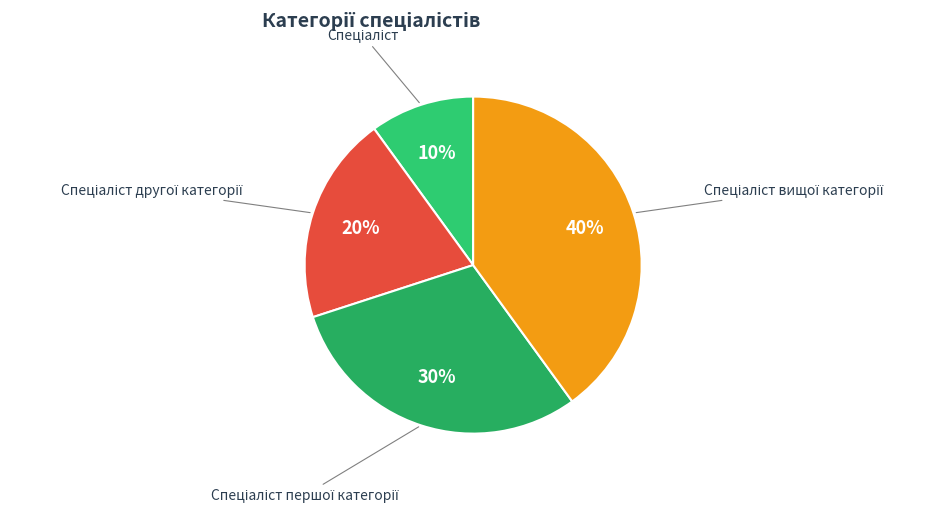

Is there any slice that represents more than half of the pie?

No